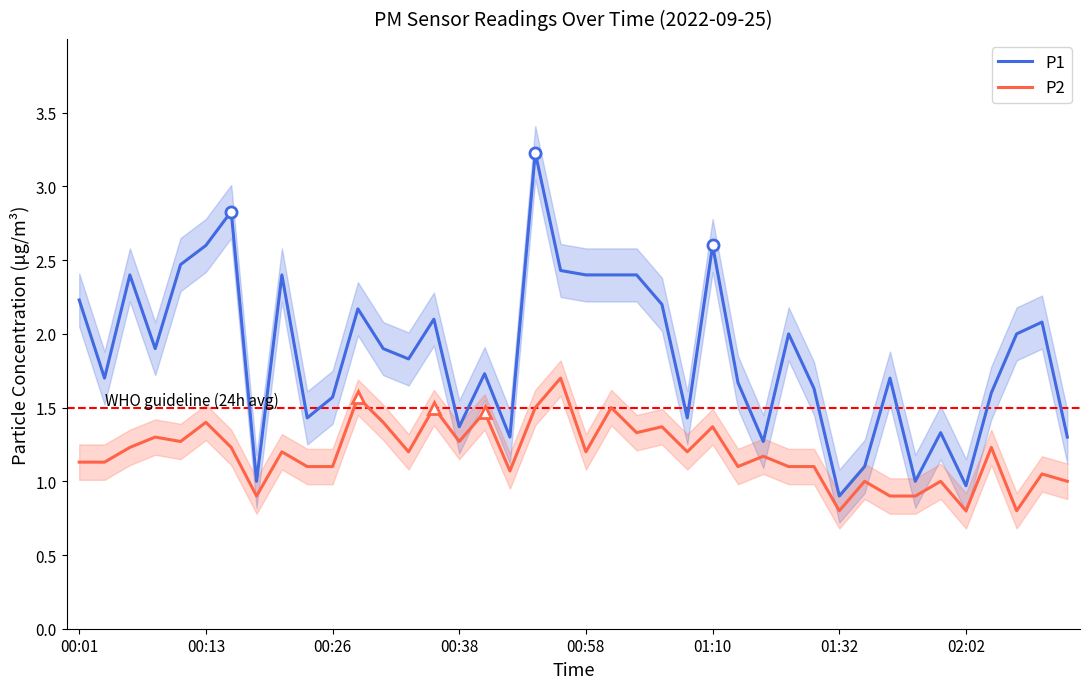

True or false: P2 and P1 intersect in this chart.

False